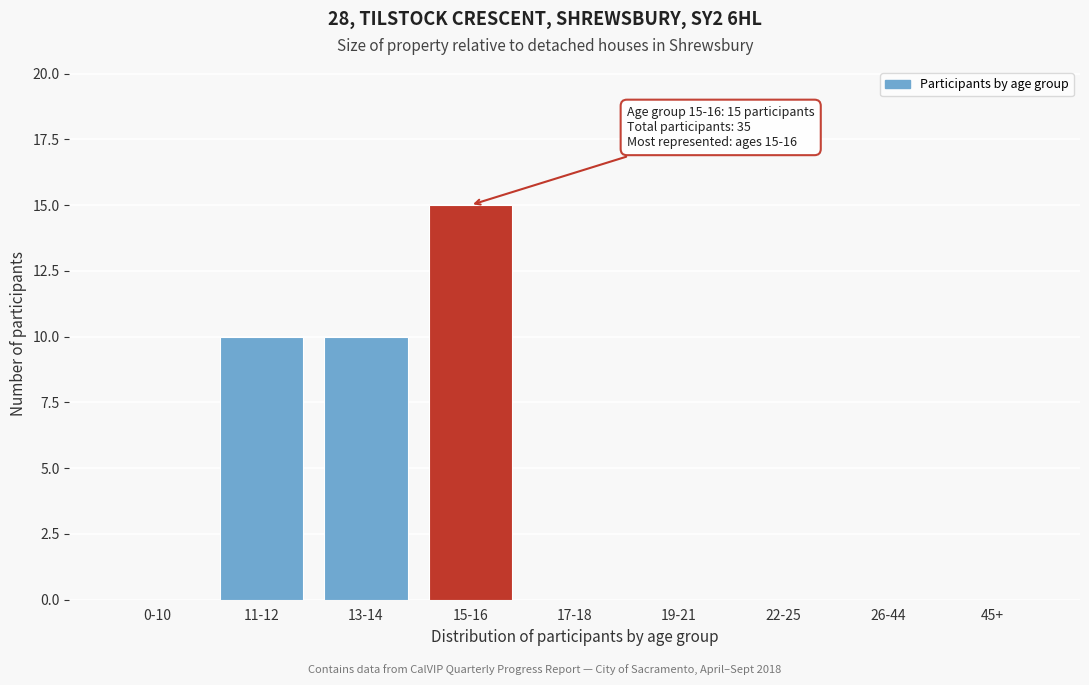

Reading left to right, list all the values displayed in this chart.

0-10=0	11-12=10	13-14=10	15-16=15	17-18=0	19-21=0	22-25=0	26-44=0	45+=0